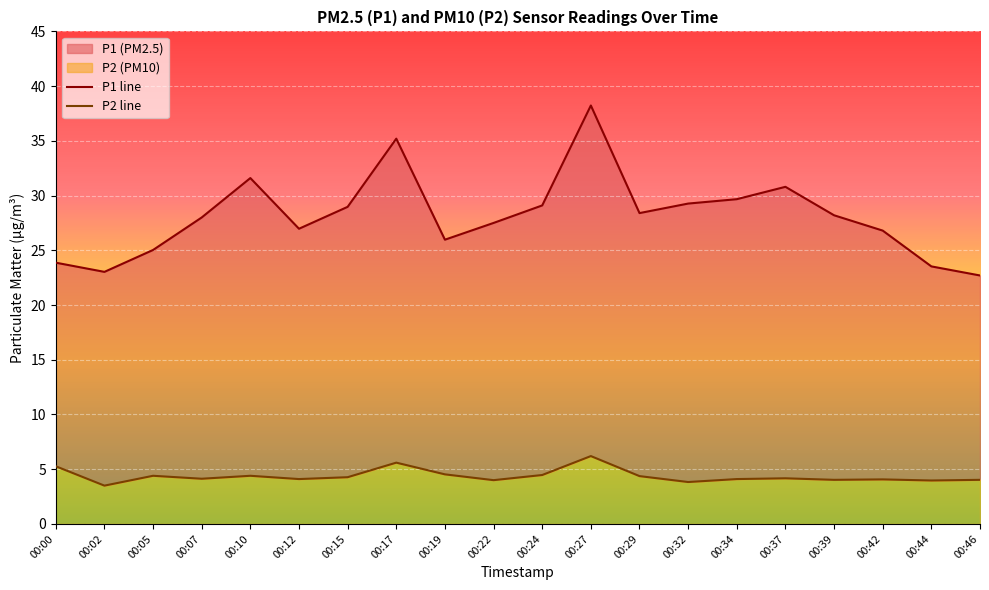

Is it true that P1 equals 6.3 at 00:19?

False